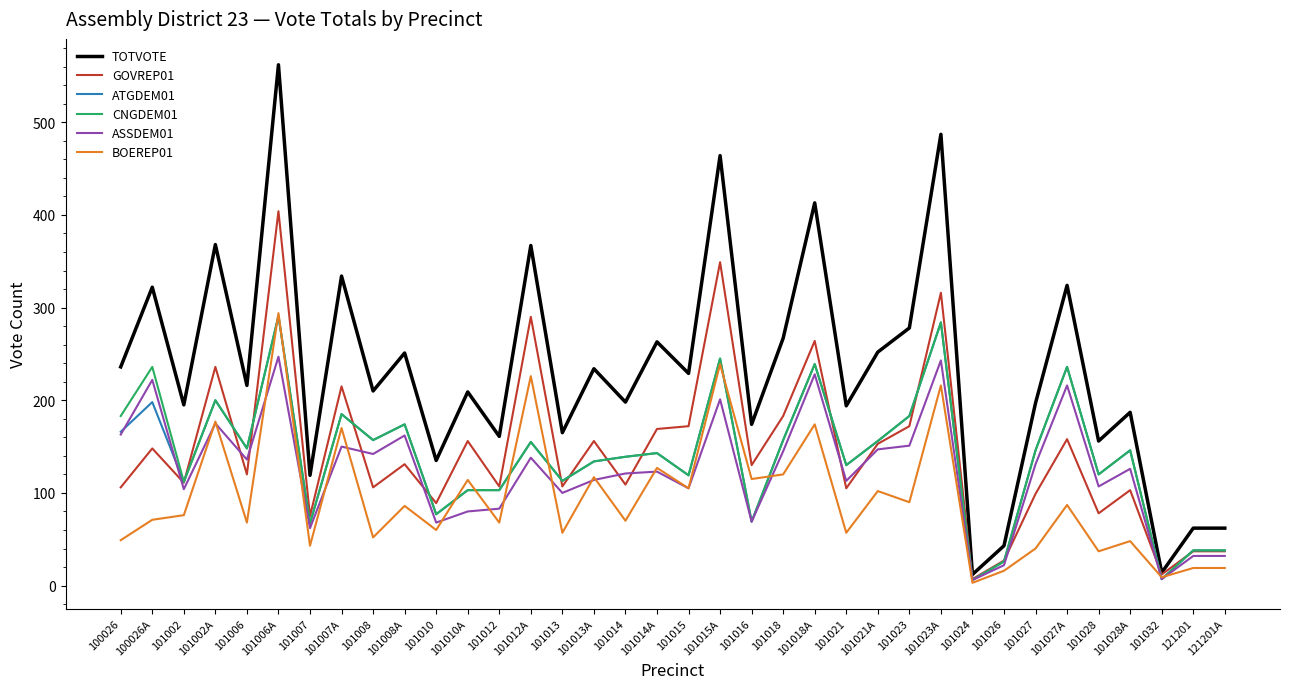

True or false: TOTVOTE and CNGDEM01 intersect in this chart.

False